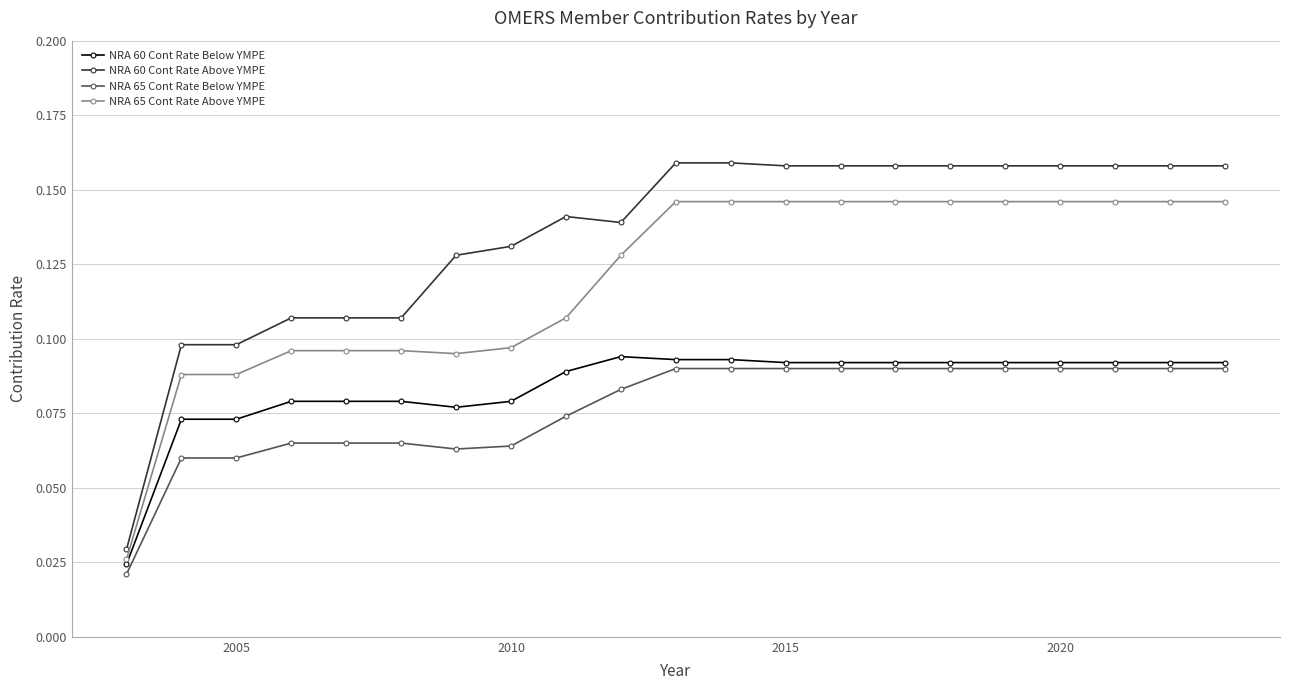

Which series has the largest total across all categories?

NRA 60 Cont Rate Above YMPE